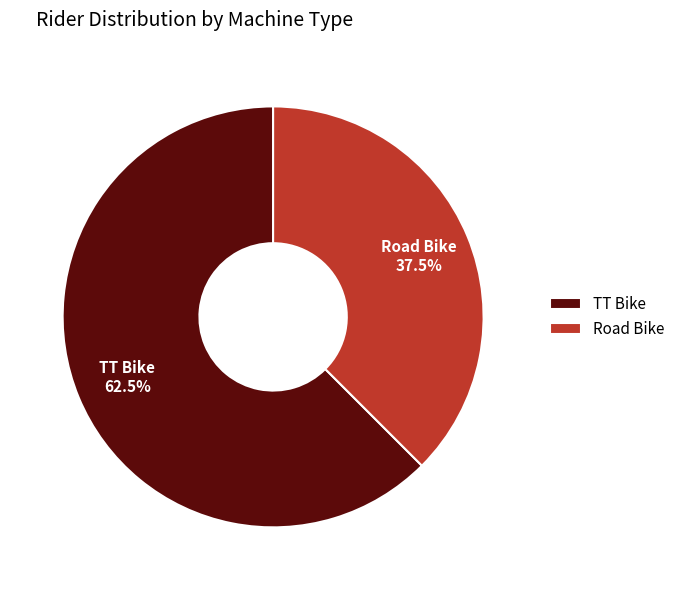

Count the number of slices in the pie.

2